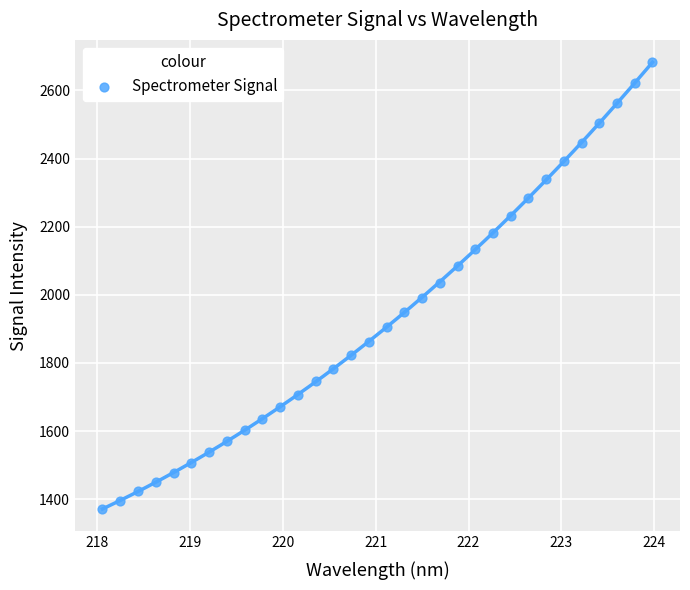

What is the range of X values (max minus min)?

5.9